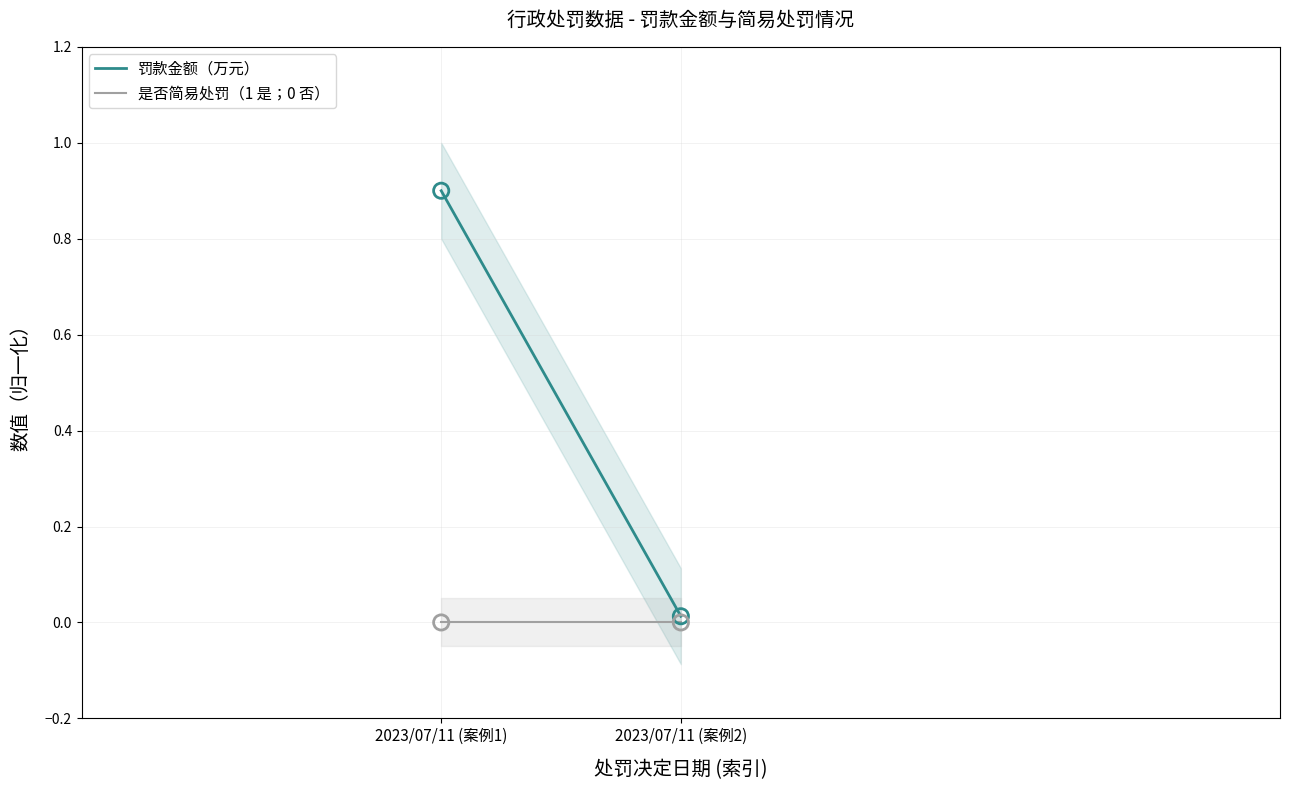

Which series has the widest spread of Y values?

罚款金额（万元）